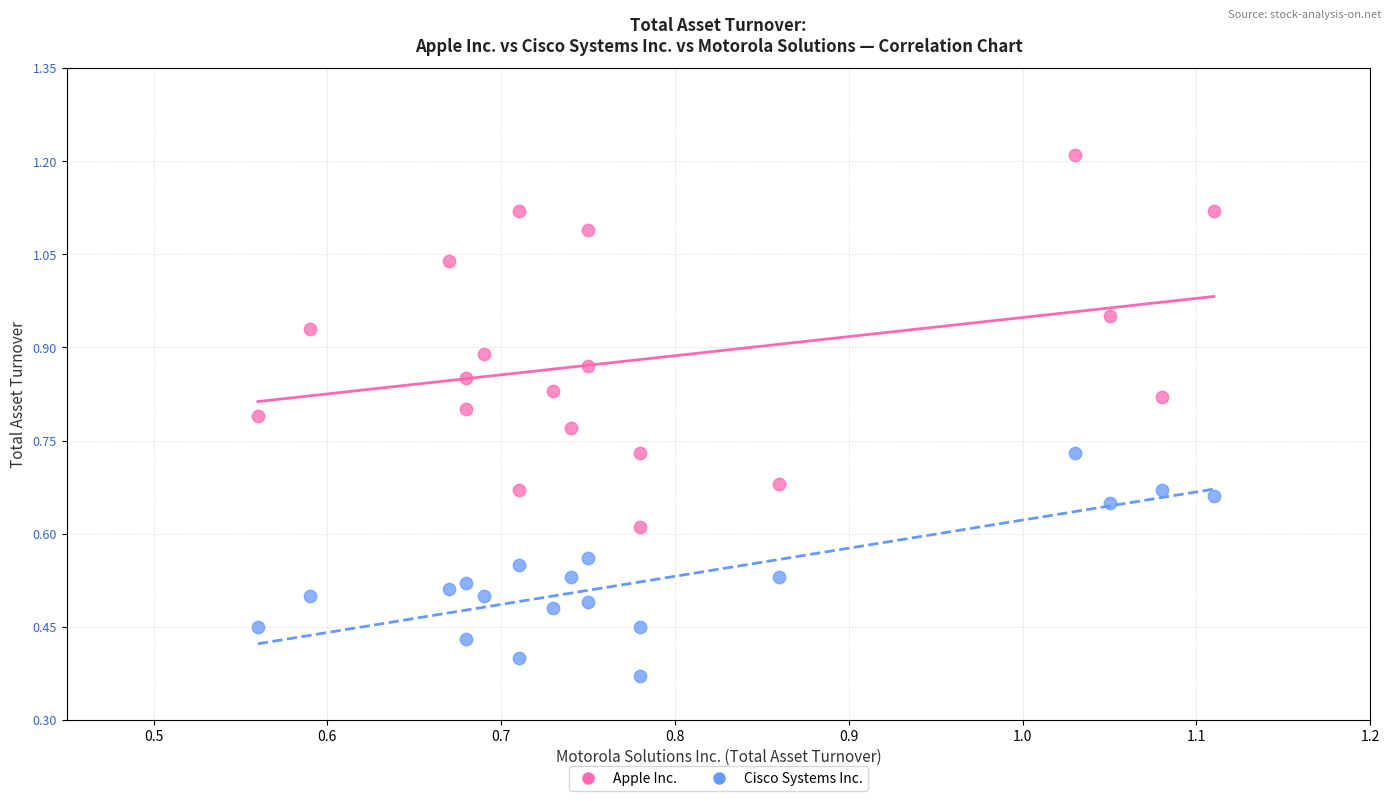

Which series contains the highest Y value?

Apple Inc.